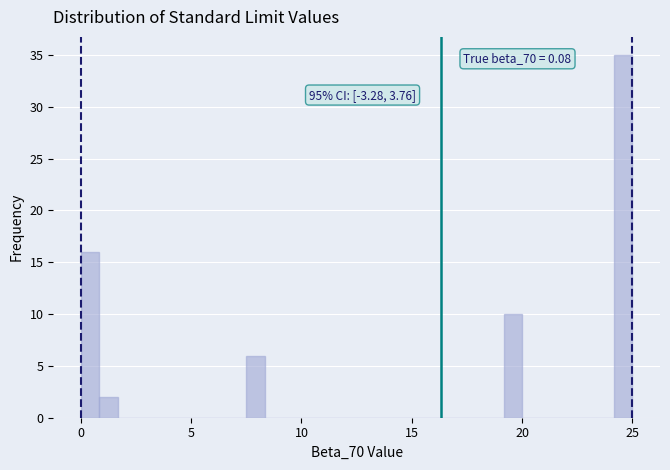

Read against the x-axis, roughly where is the centre of the tallest bar?

24.5